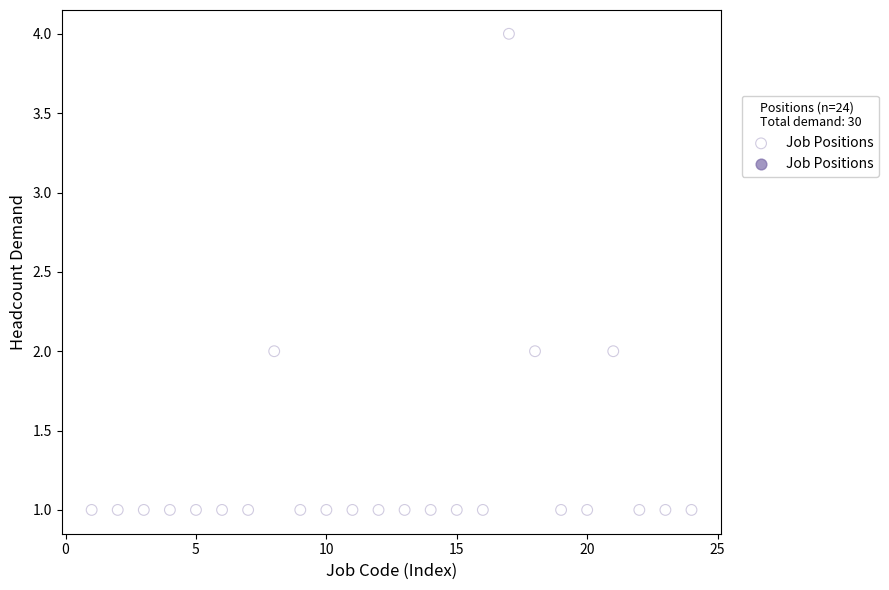

What is the range of Y values (max minus min)?

3